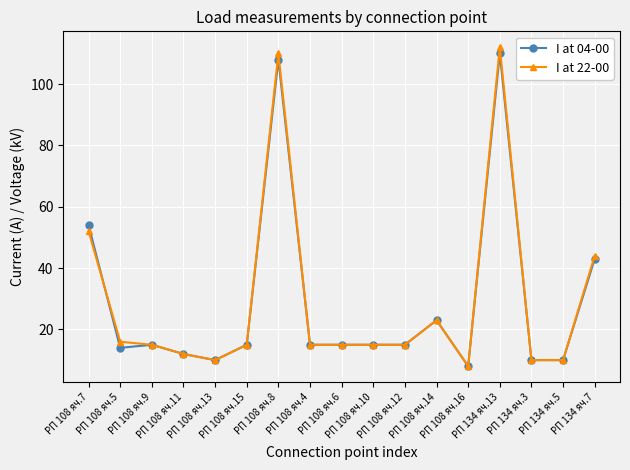

Which series ends up on top after the final intersection of I at 22-00 and I at 04-00?

I at 22-00